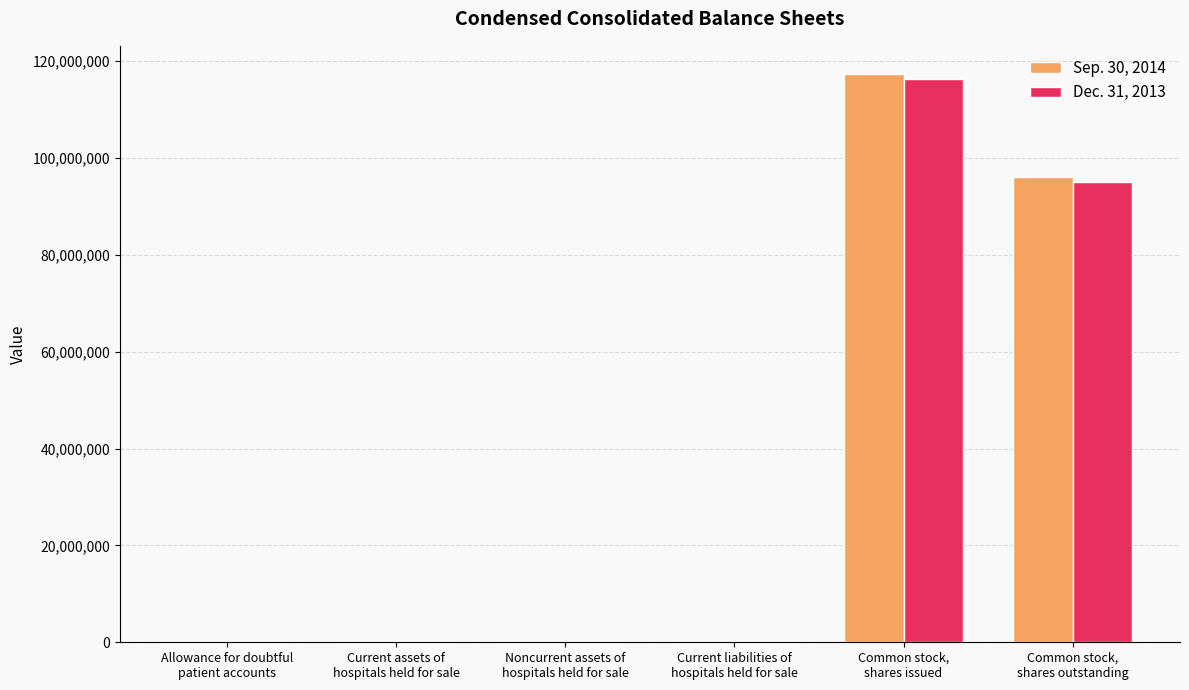

What is the greatest value displayed?

117257526